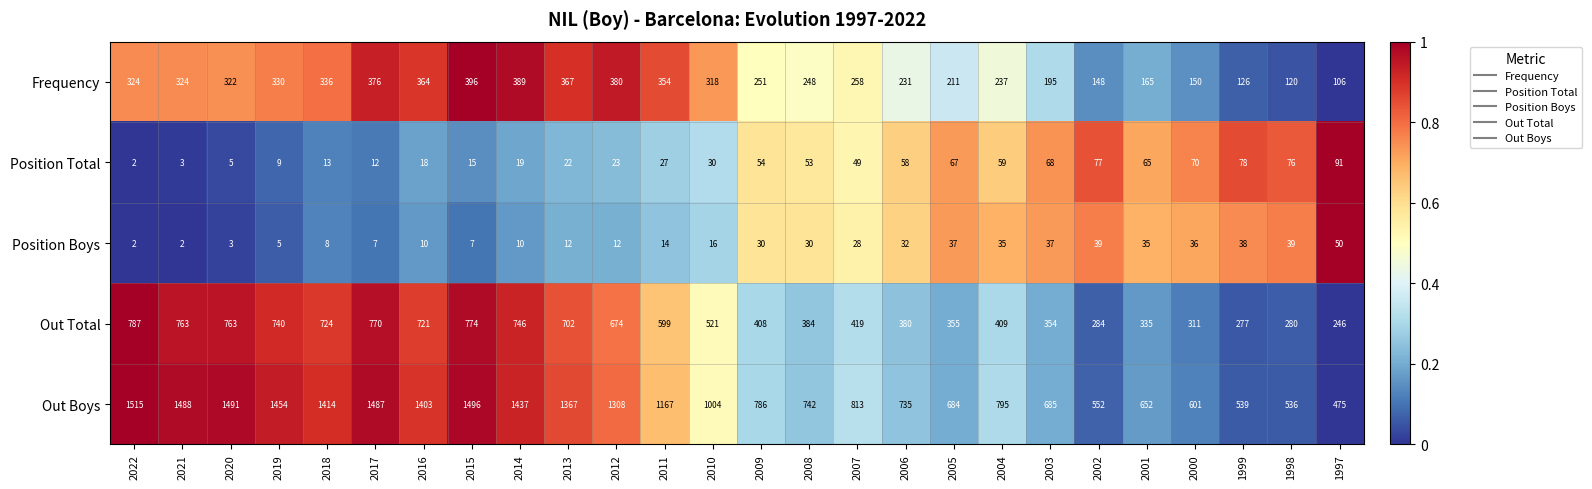

The value of Out Boys at 2017 is 1487. True or false?

True